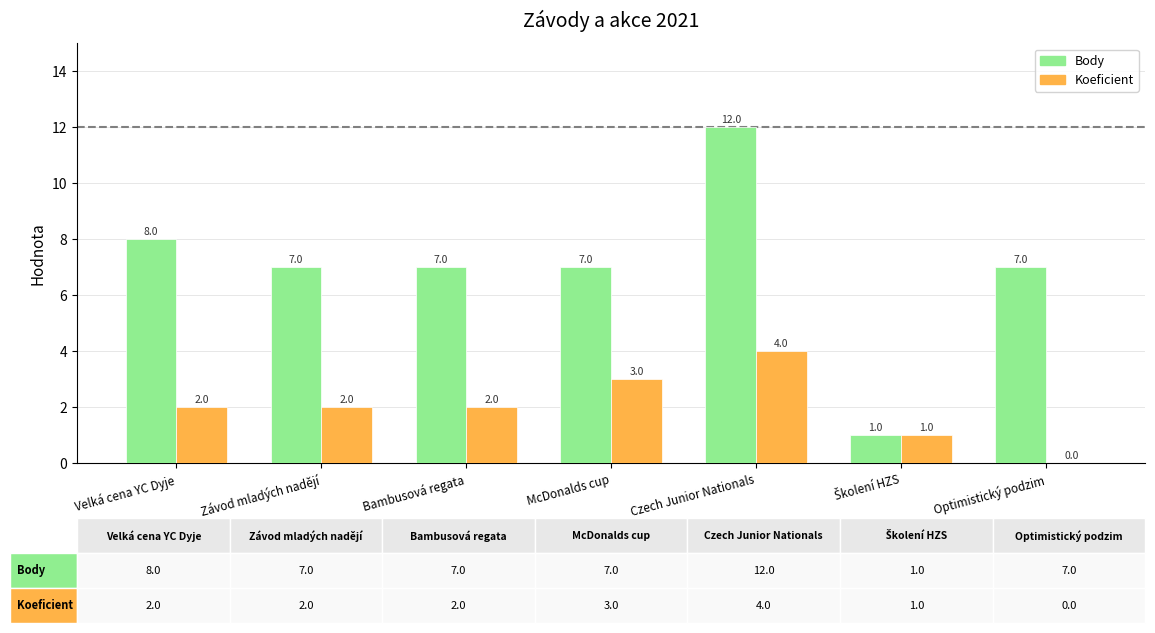

Are the bars grouped side by side (vs. stacked)?

Yes